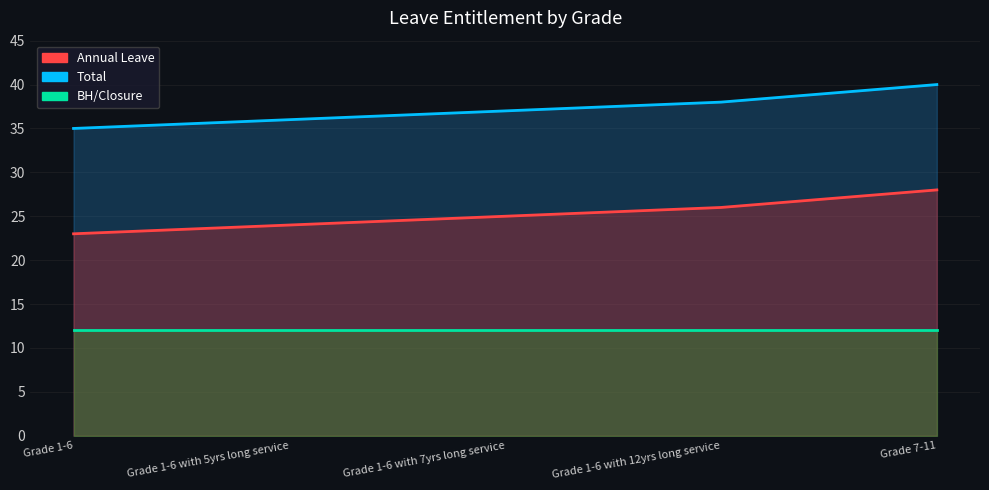

What is the label of the 4th point from the right?

Grade 1-6 with 5yrs long service